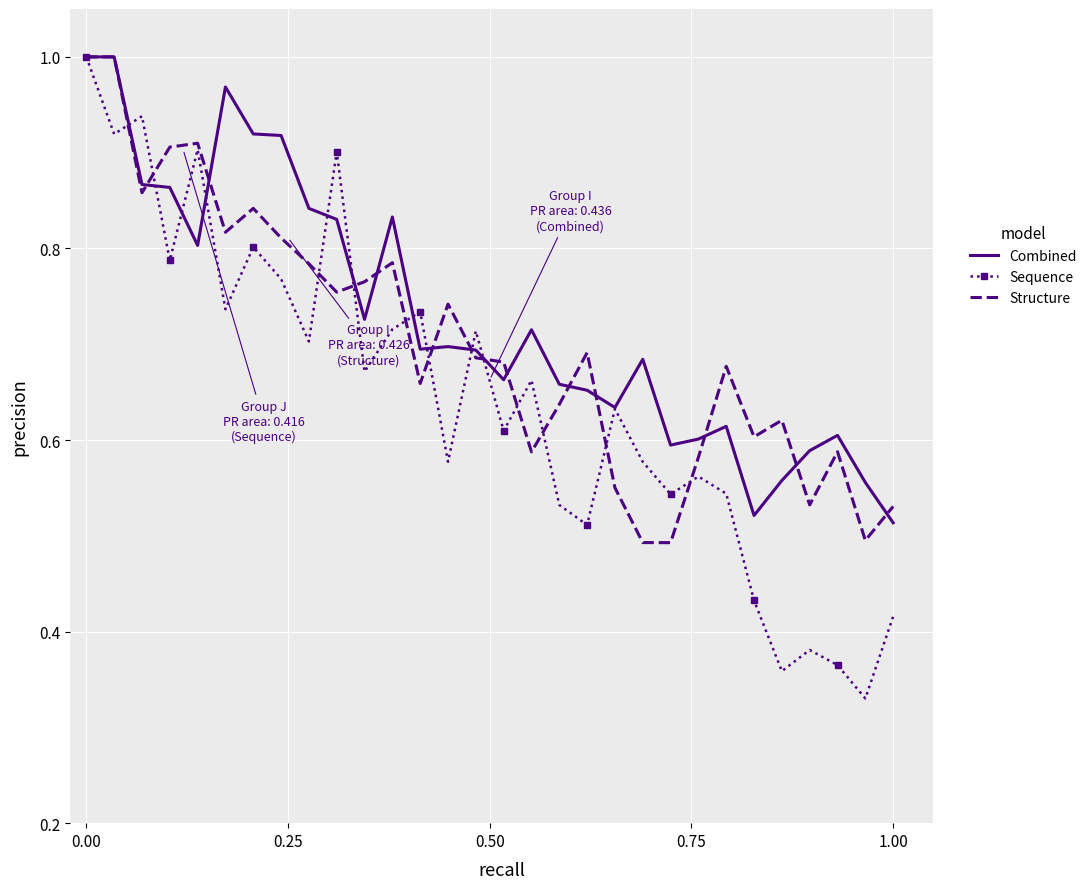

Which series has the widest spread of values?

Sequence